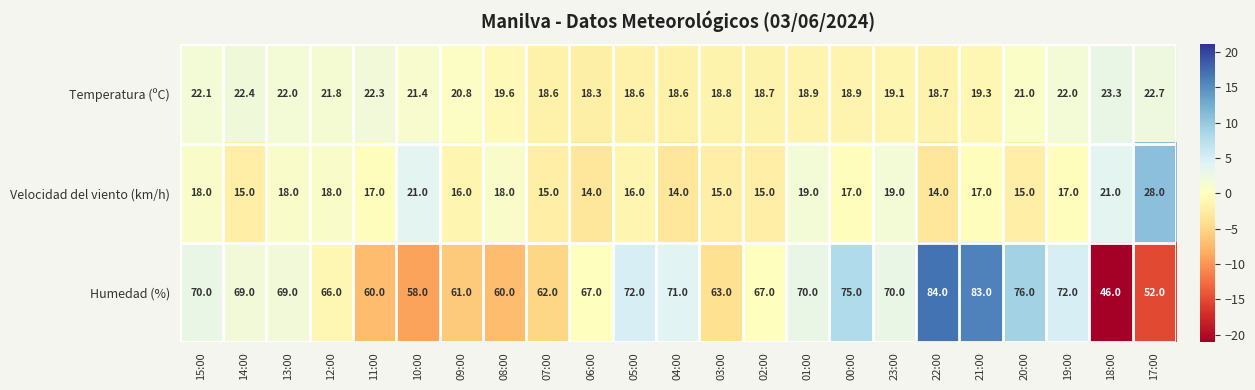

At how many categories does at least one series exceed 36?

23